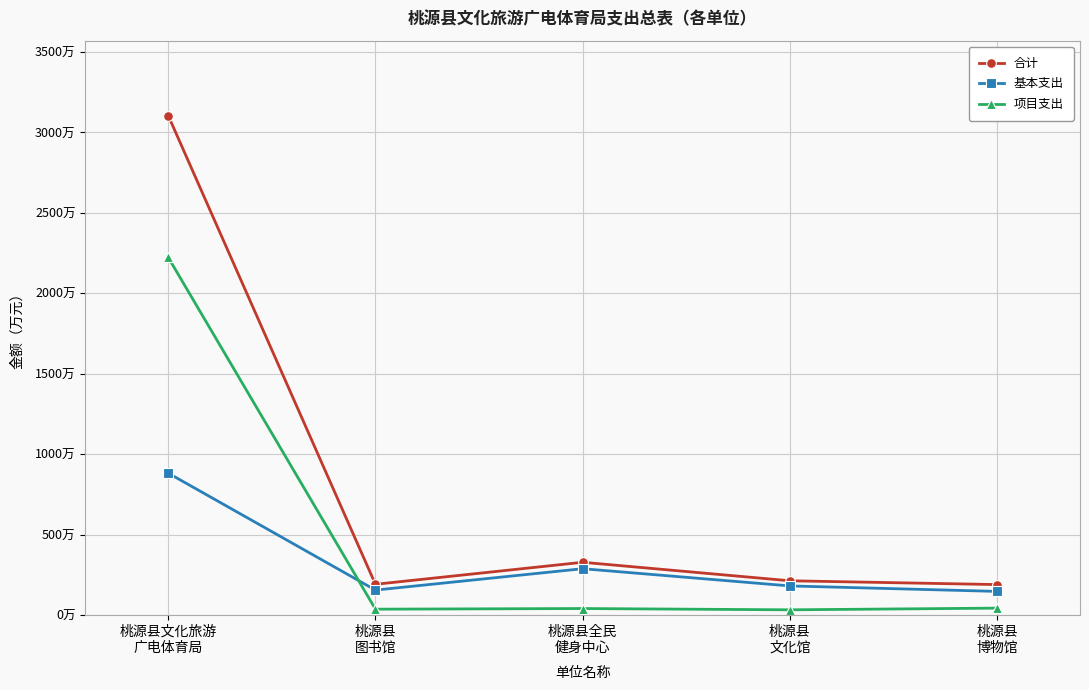

Does the chart have visible grid lines?

Yes